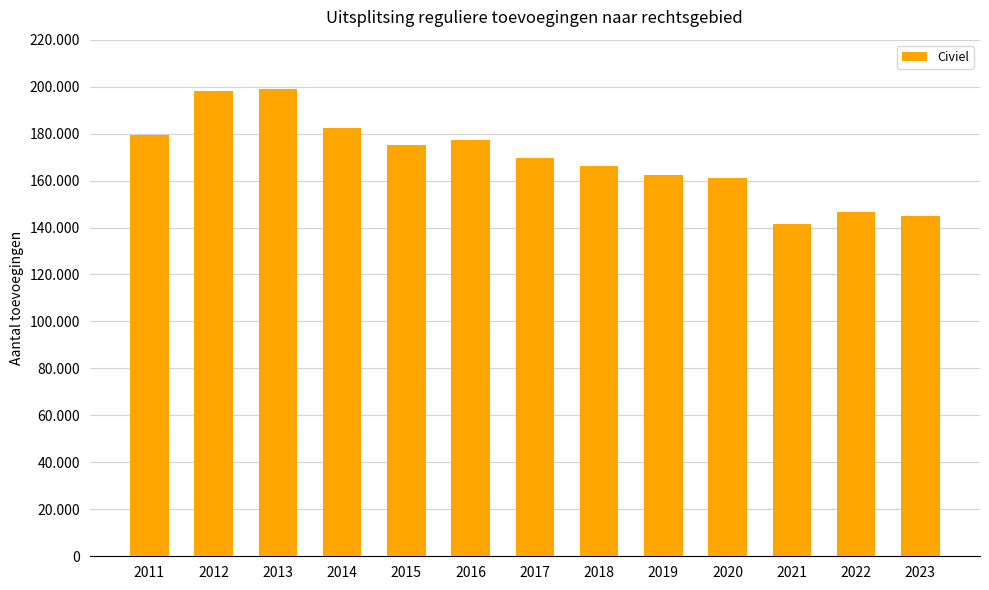

Are the bars horizontal?

No